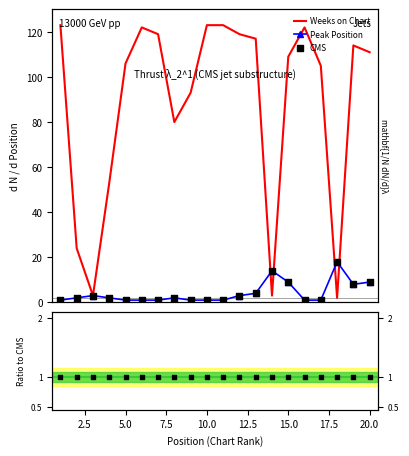

Which series has the largest total across all categories?

Weeks on Chart